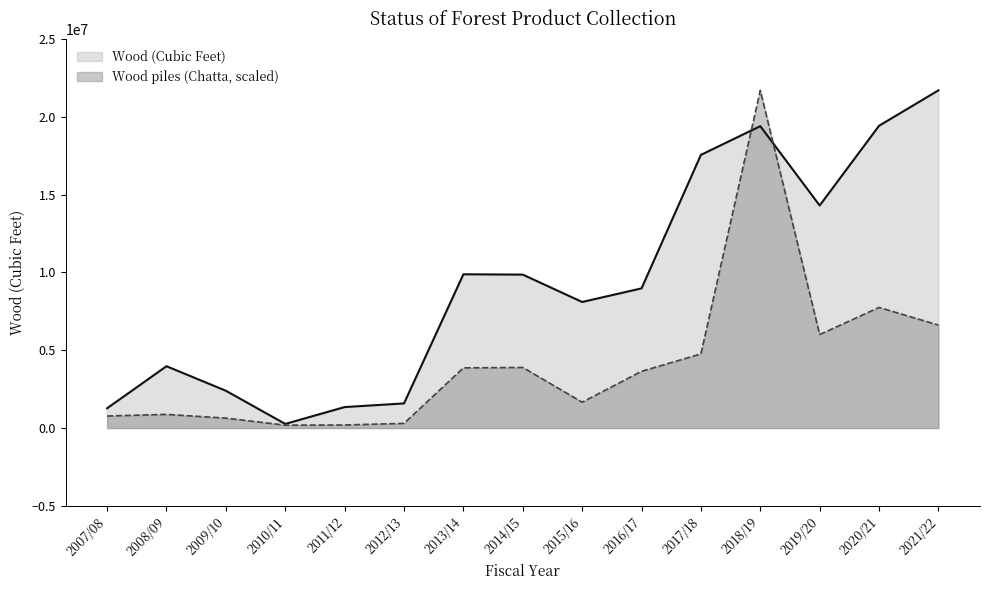

What is the difference between the maximum and minimum values in the Wood (Cubic Feet) series?

21436312.0